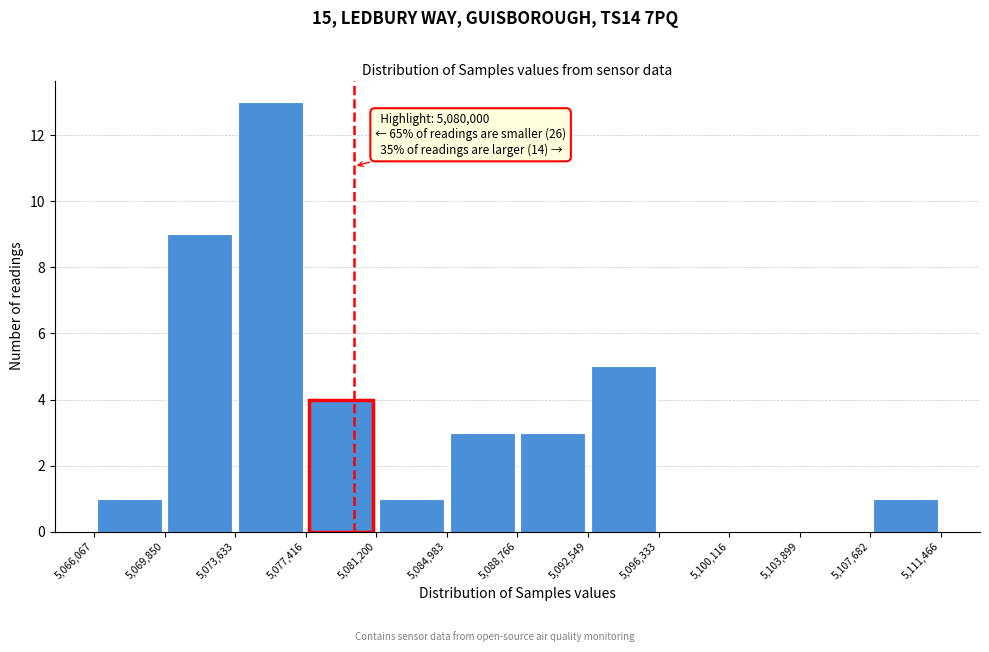

Which range on the x-axis has the tallest bar?

5,073,633 to 5,077,416